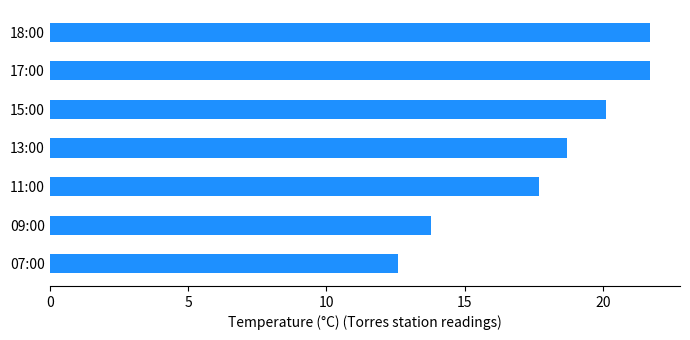

What is the smallest value displayed?

12.6